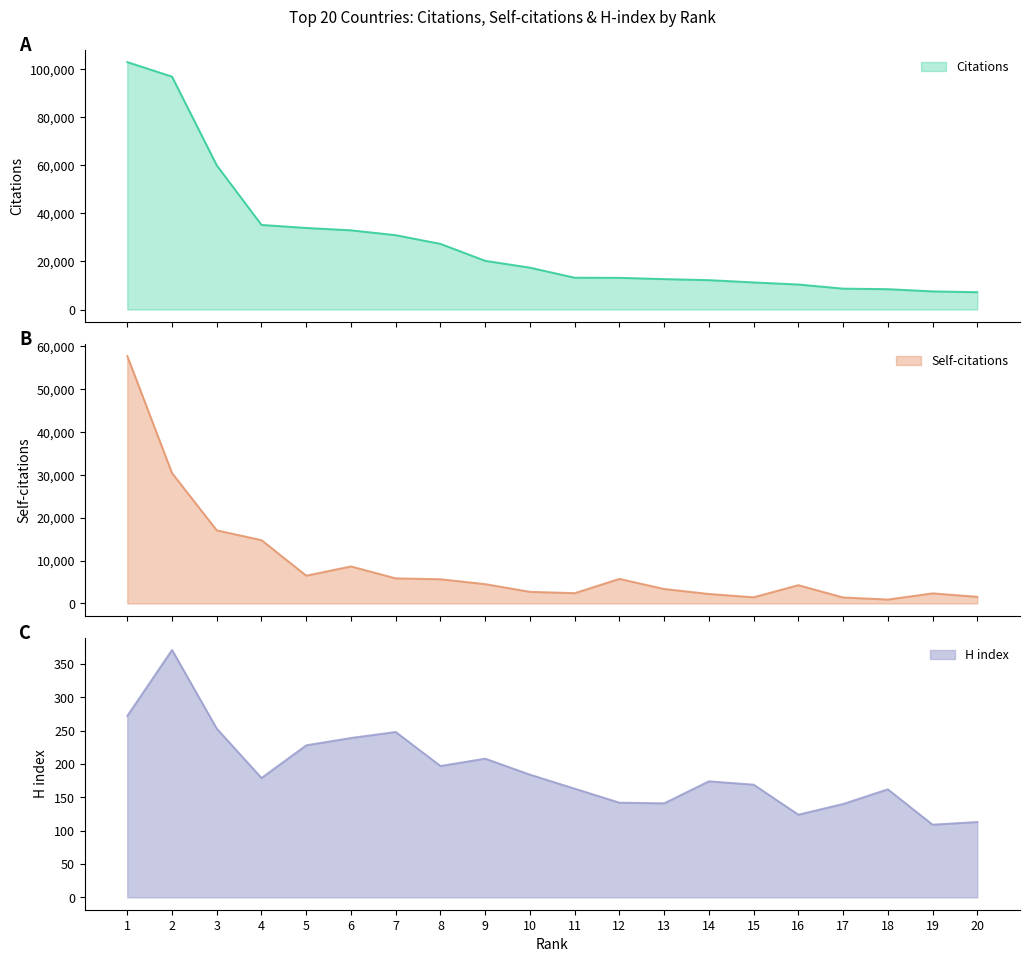

What are all the series names shown in the legend?

Citations, Self-citations, H index